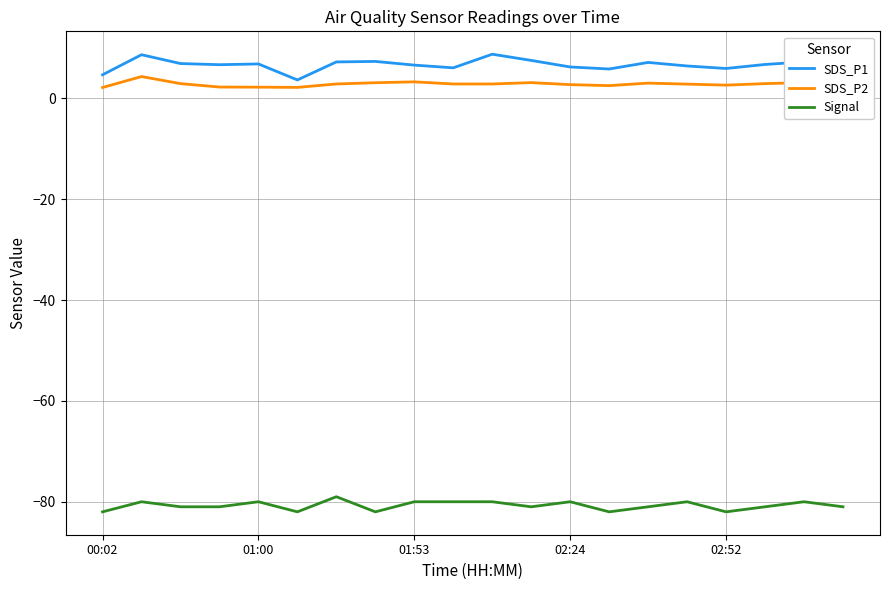

Which series has the largest range (max minus min)?

SDS_P1